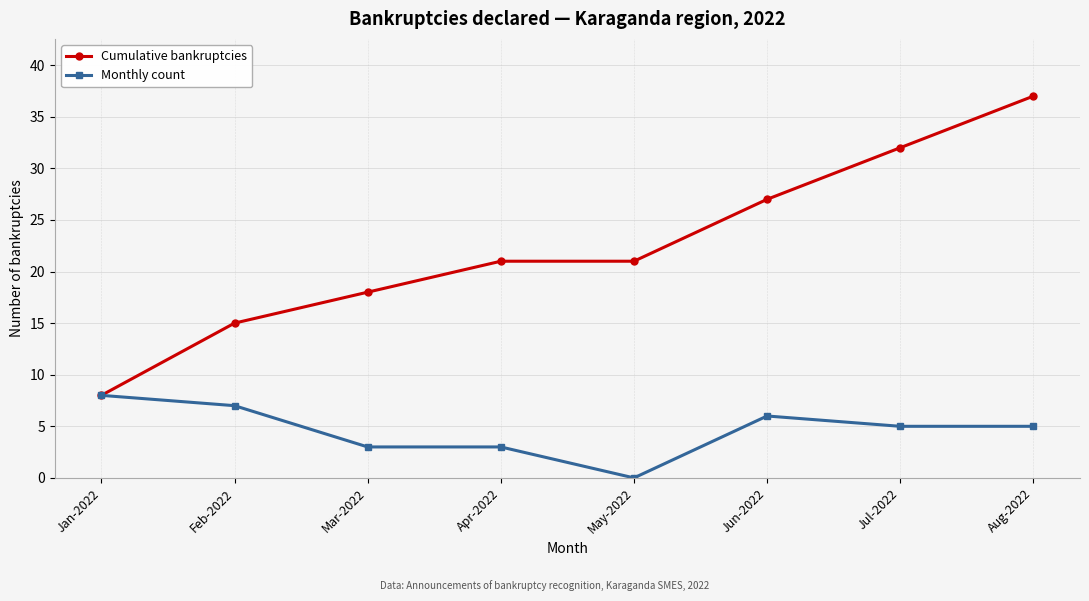

How many lines are shown in the chart?

2